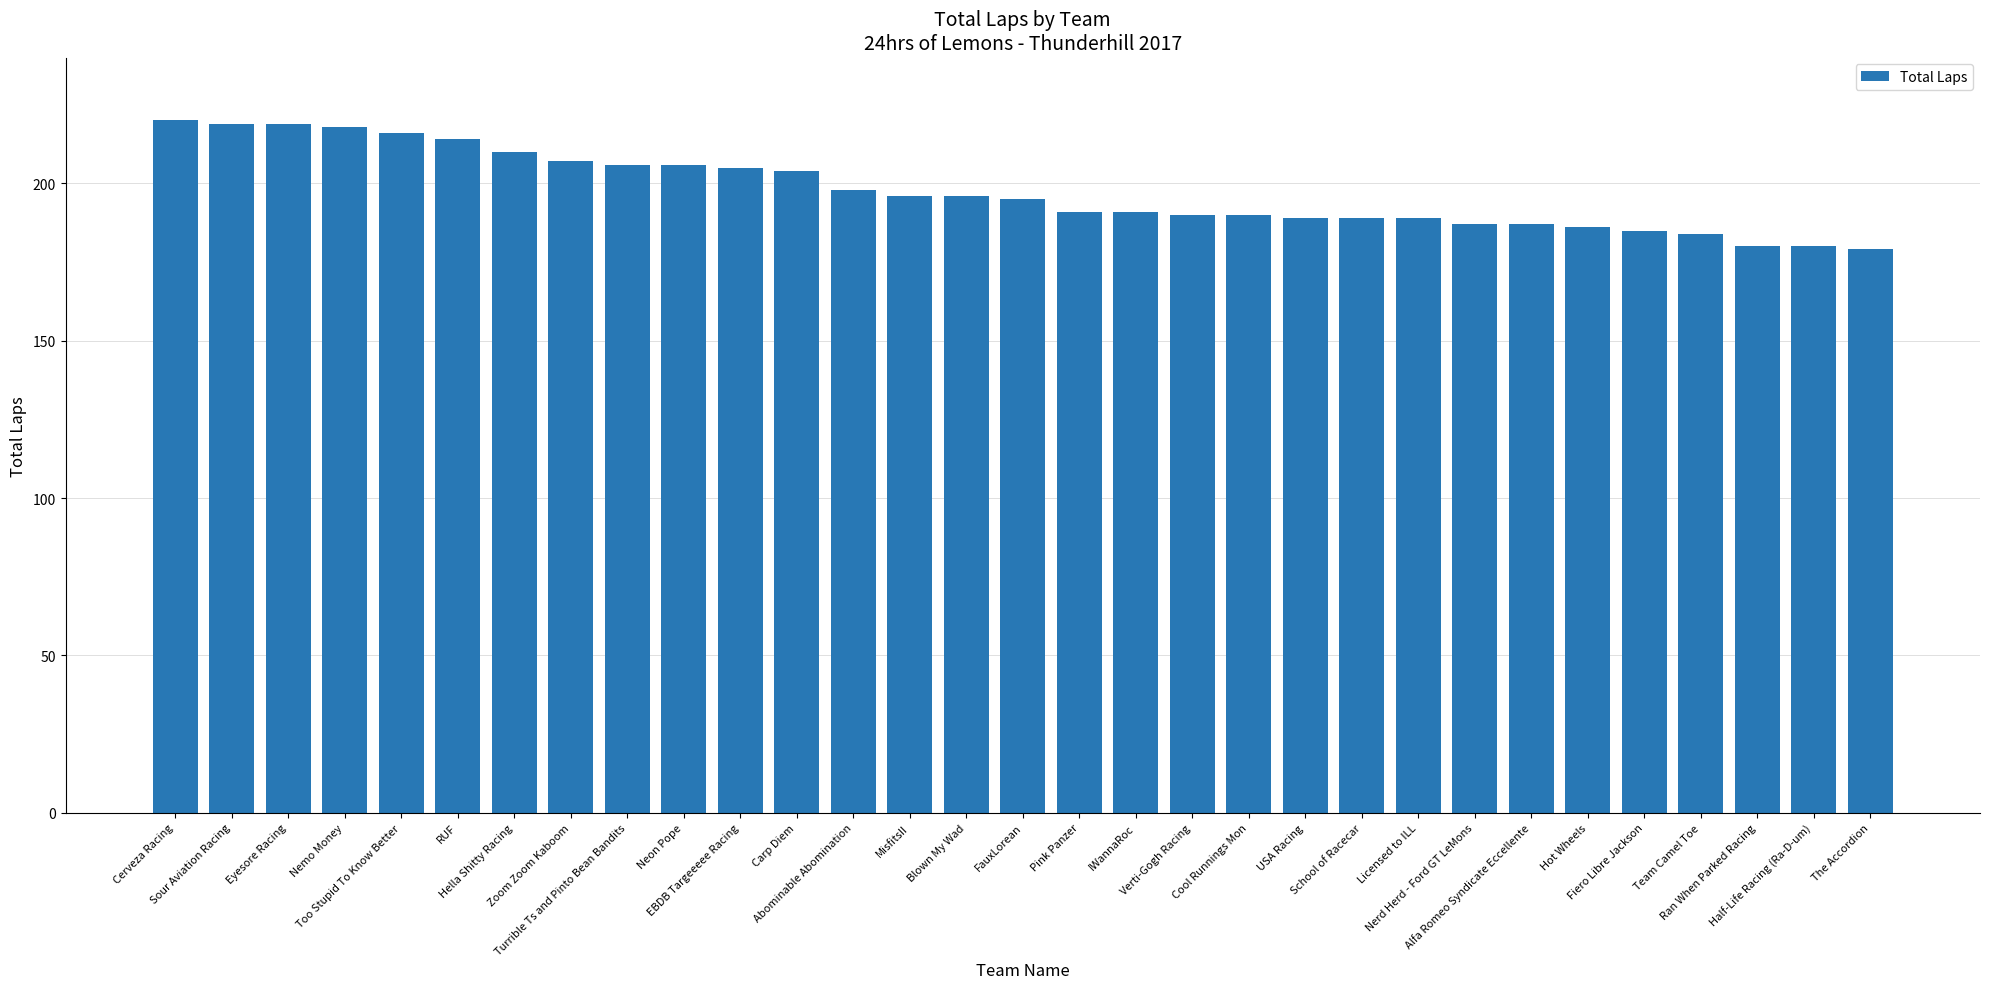

Where is the data nearest to the value 199?

Abominable Abomination